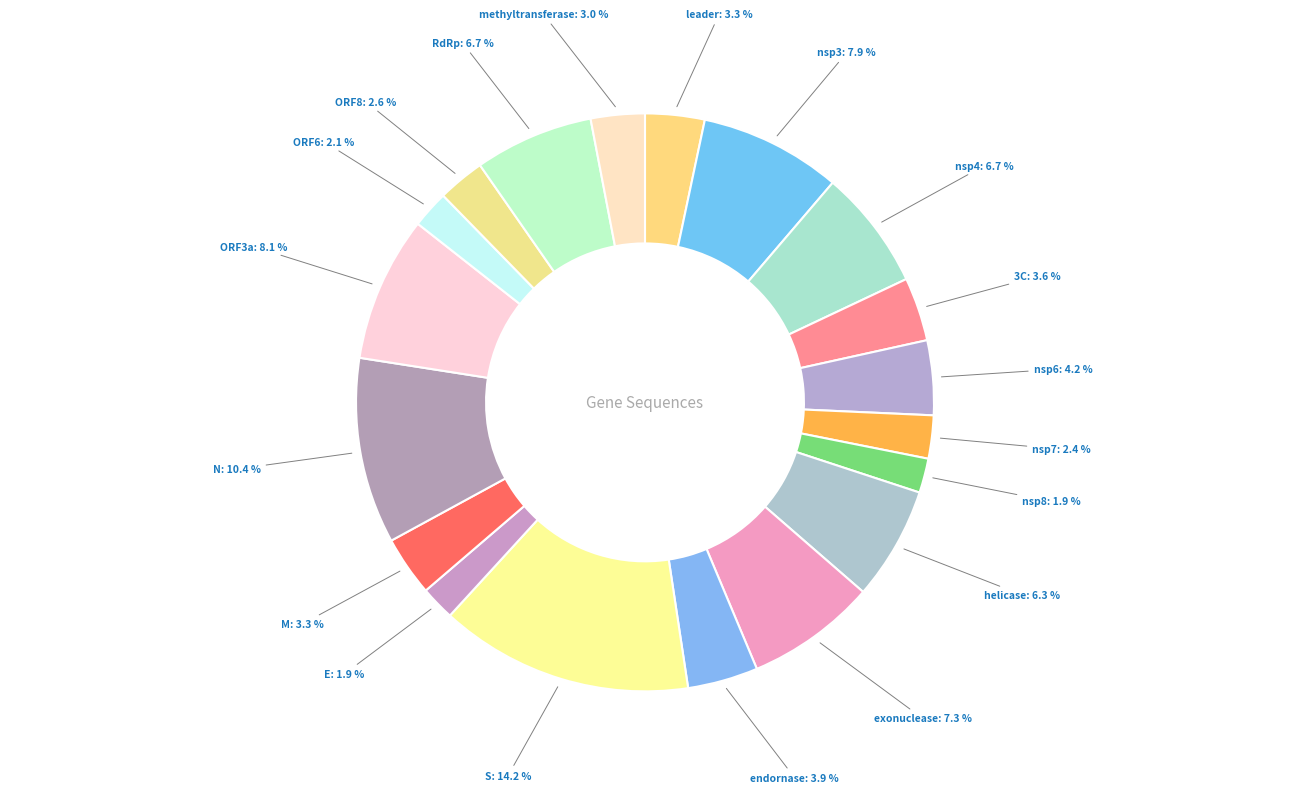

How many segments does this pie chart have?

19